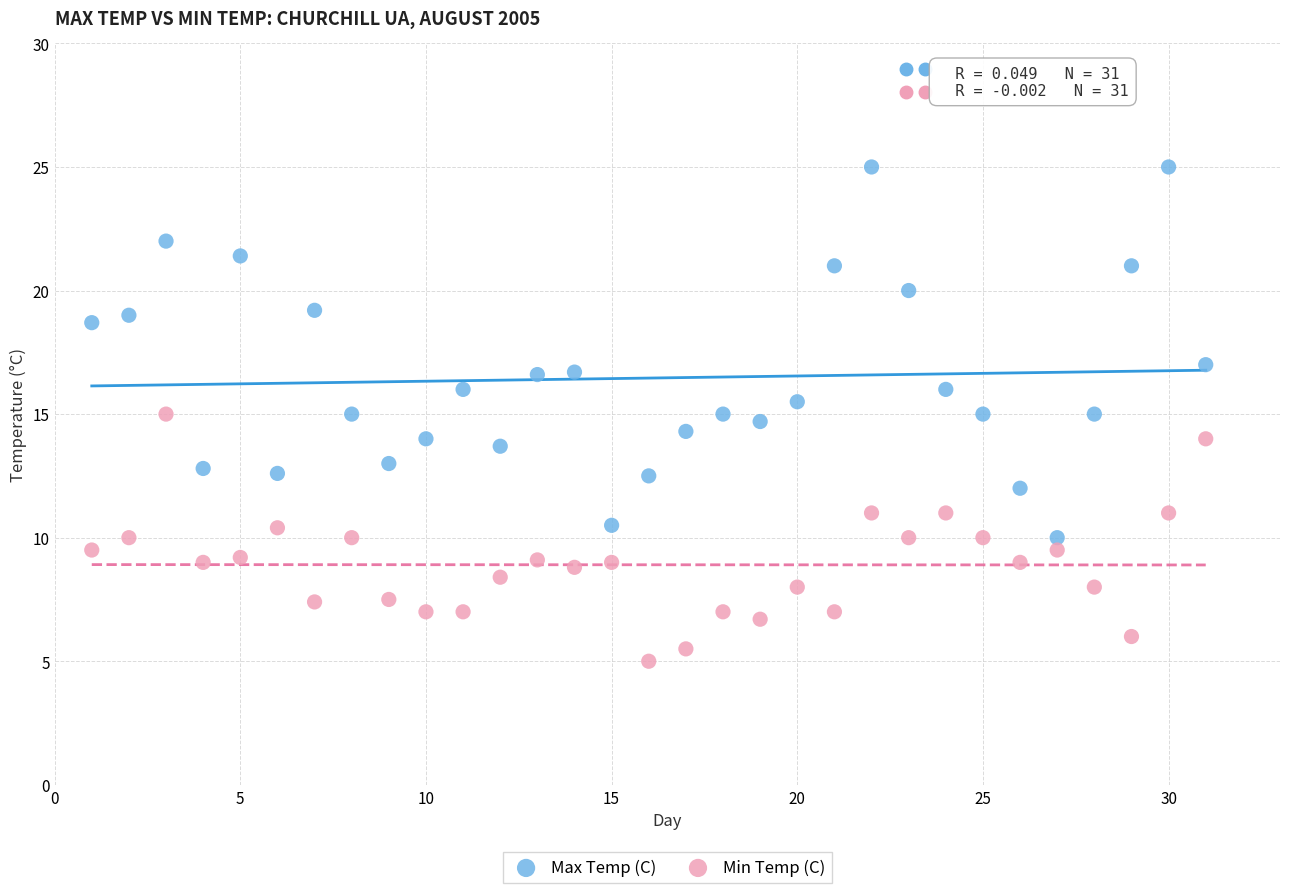

Which series has the largest Y range (max minus min)?

Max Temp (C)